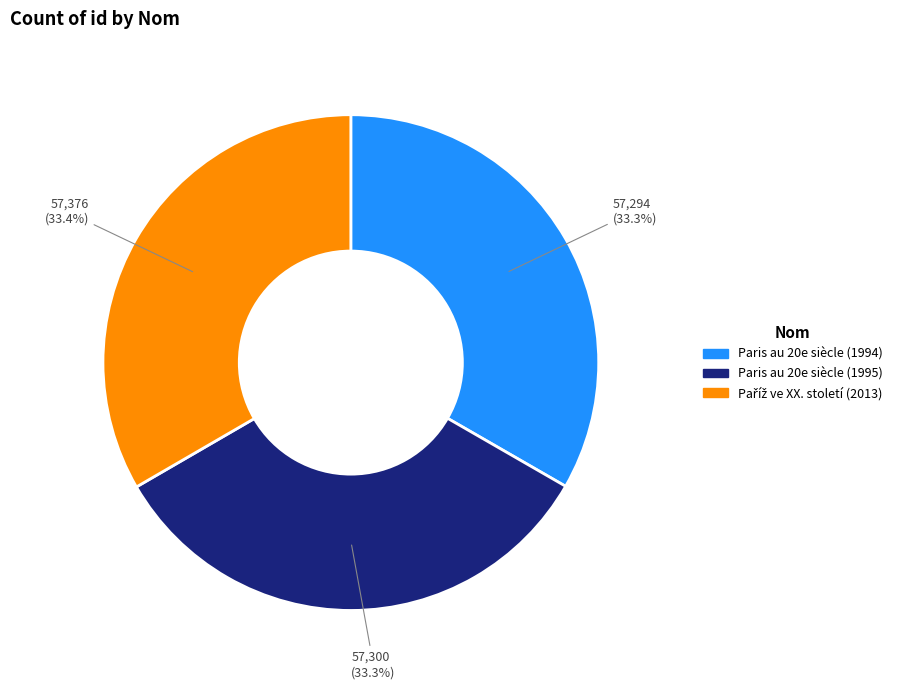

Does any single category account for the majority?

No